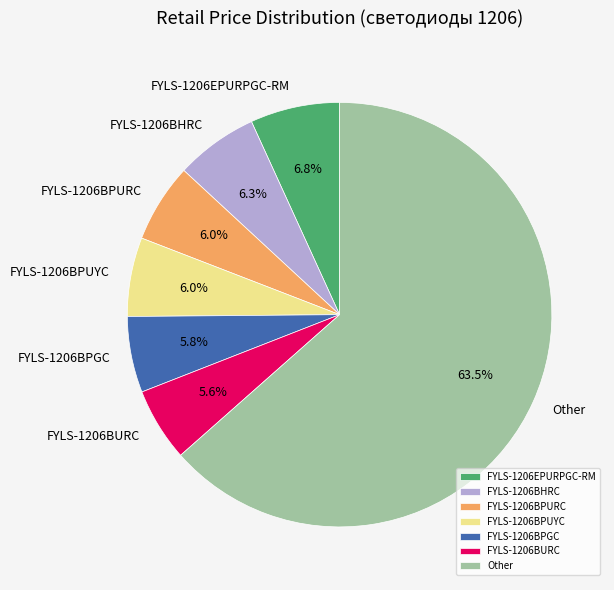

True or false: FYLS-1206BURC accounts for 6% of the total.

True